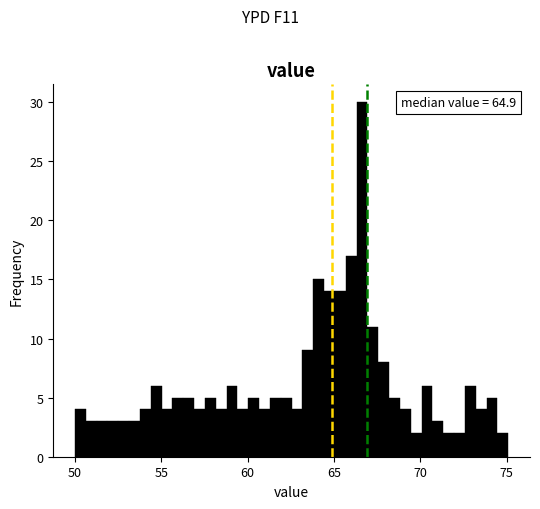

Around what value on the x-axis is the tallest bar? Give the approximate position of its centre, as read against the axis.

66.5